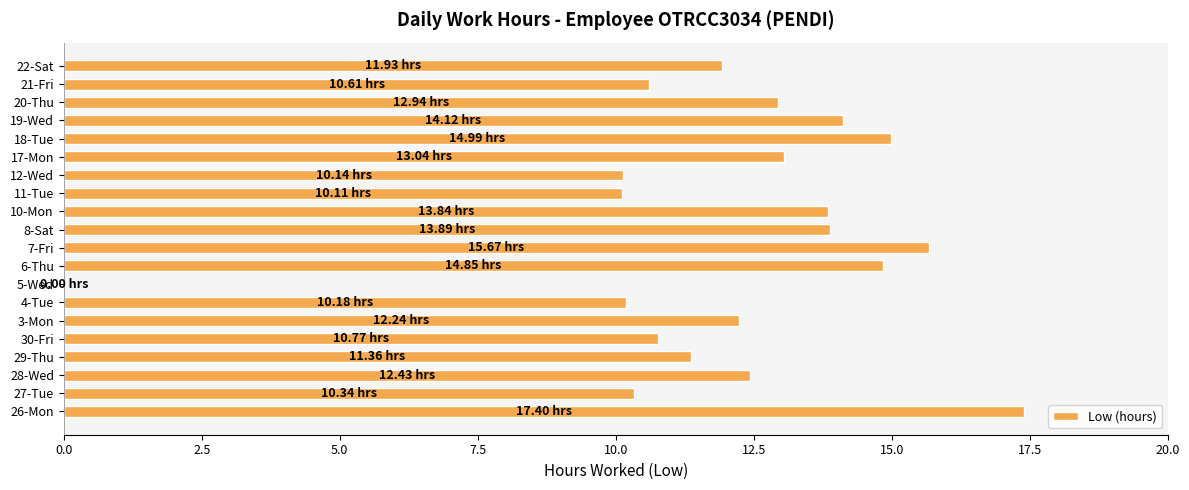

What is the ratio of the value at 10-Mon to the value at 30-Fri?

1.3